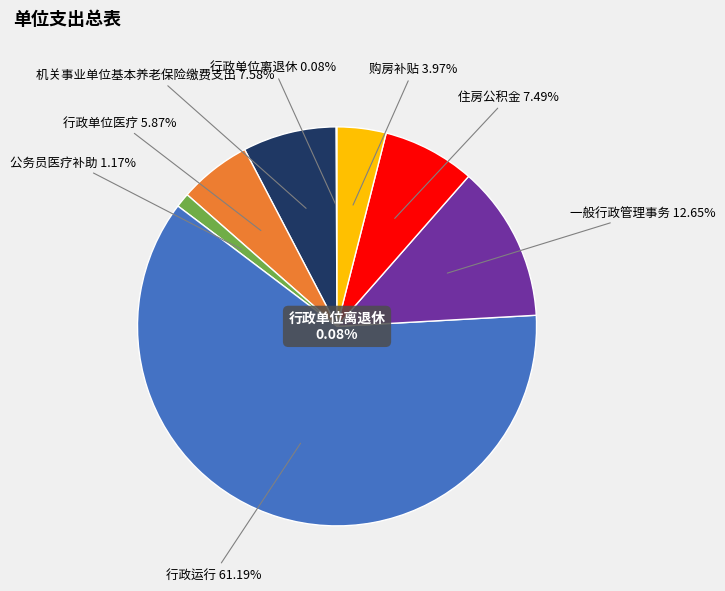

Count the number of slices in the pie.

8